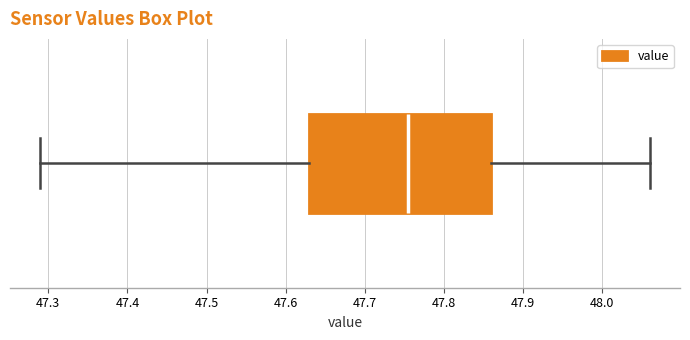

Where does the left whisker of the box end on the x-axis? The values are not printed on the chart, so give them approximately, as read against the axis.

47.29